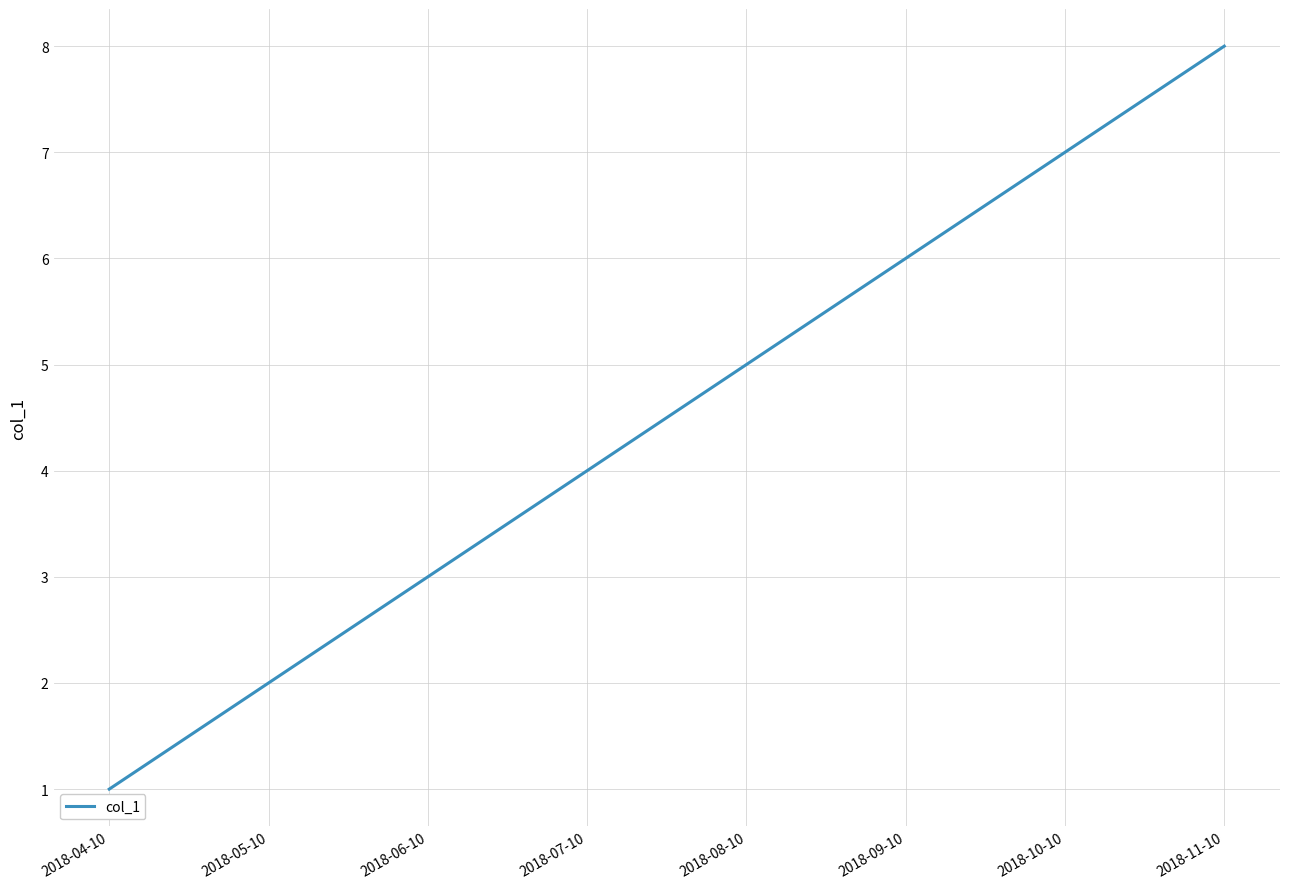

What is the sum of all values?

36